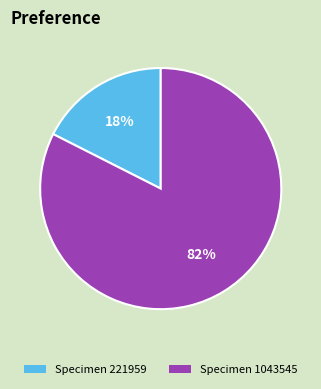

The Specimen 221959 slice represents 18% of the pie. True or false?

True